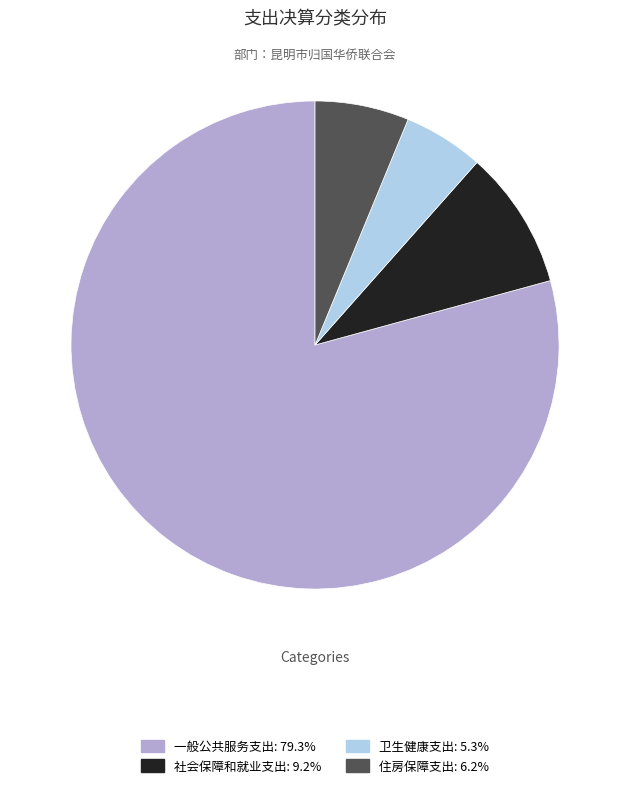

Does 住房保障支出 represent more than half of the total?

No